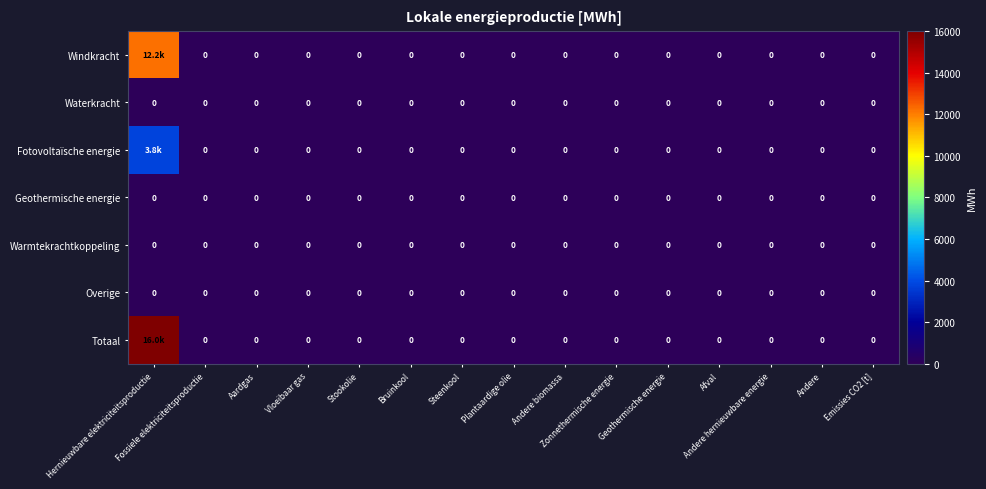

Rank the series by their maximum value, from highest to lowest.

Totaal, Windkracht, Fotovoltaïsche energie, Waterkracht, Geothermische energie, Warmtekrachtkoppeling, Overige